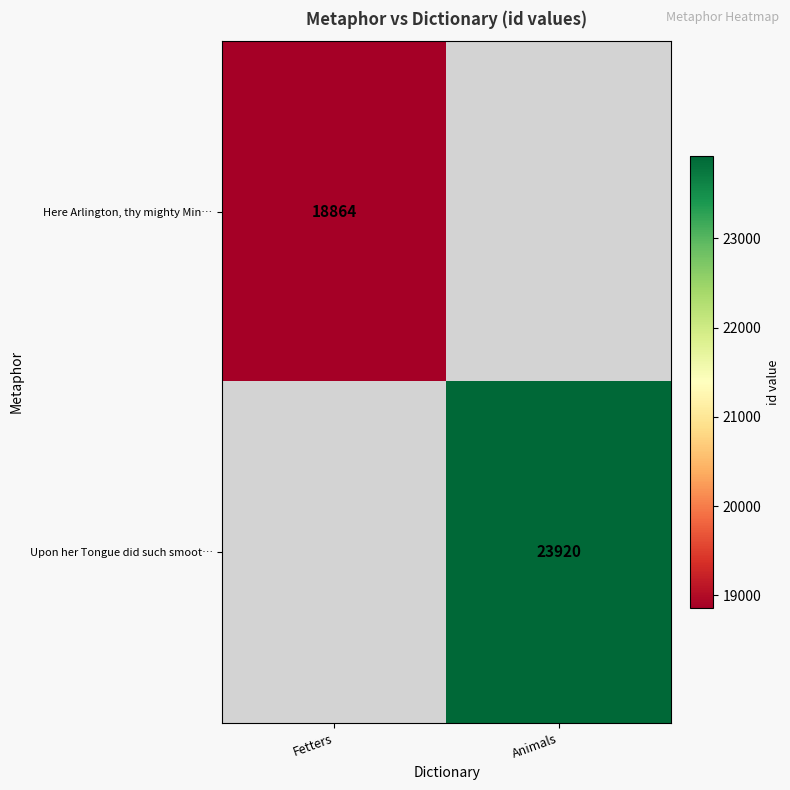

The value of Upon her Tongue did such smoot… at Animals is 41301. True or false?

False